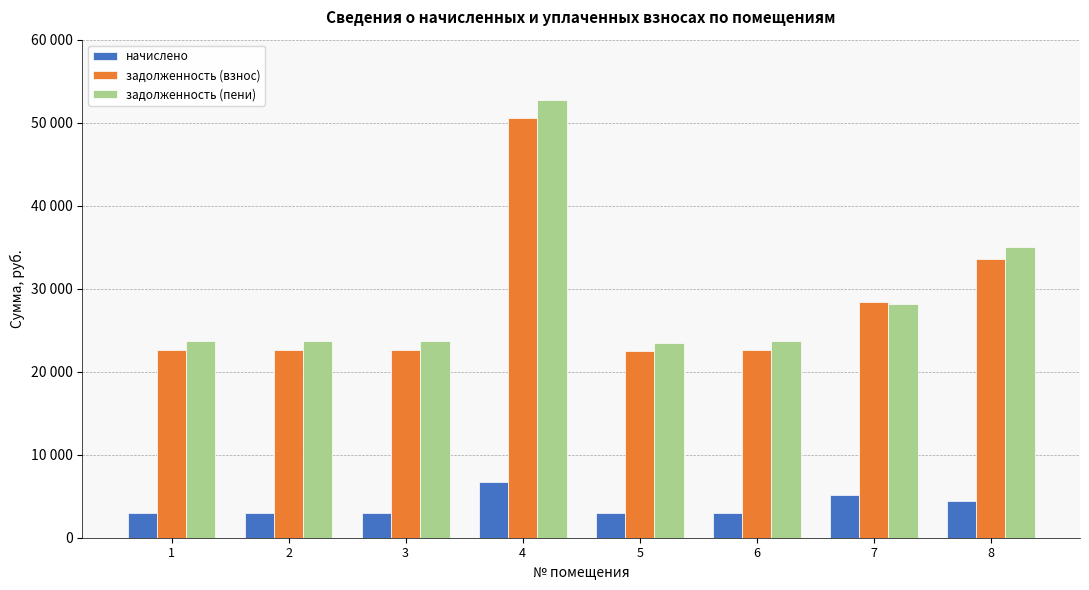

What is the difference between the maximum and minimum values in the начислено series?

3744.0